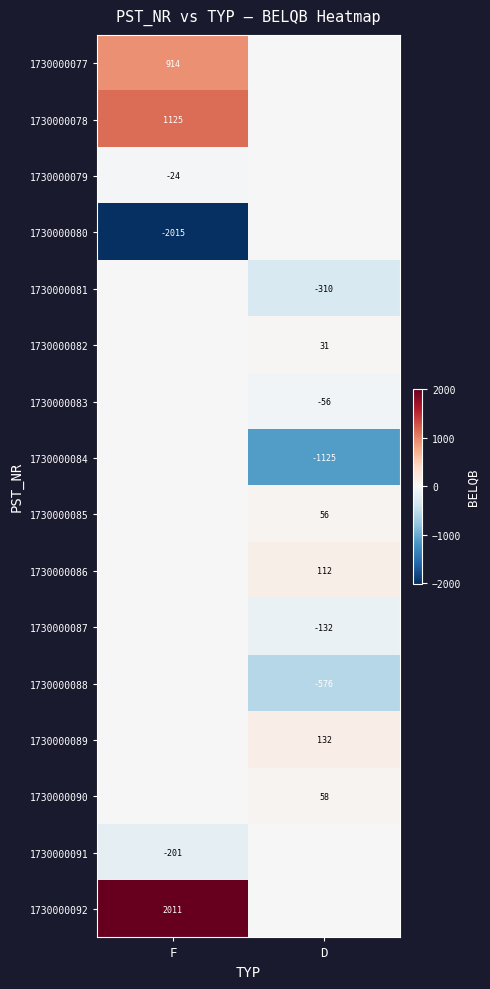

The value of 1730000091 at F is -315. True or false?

False